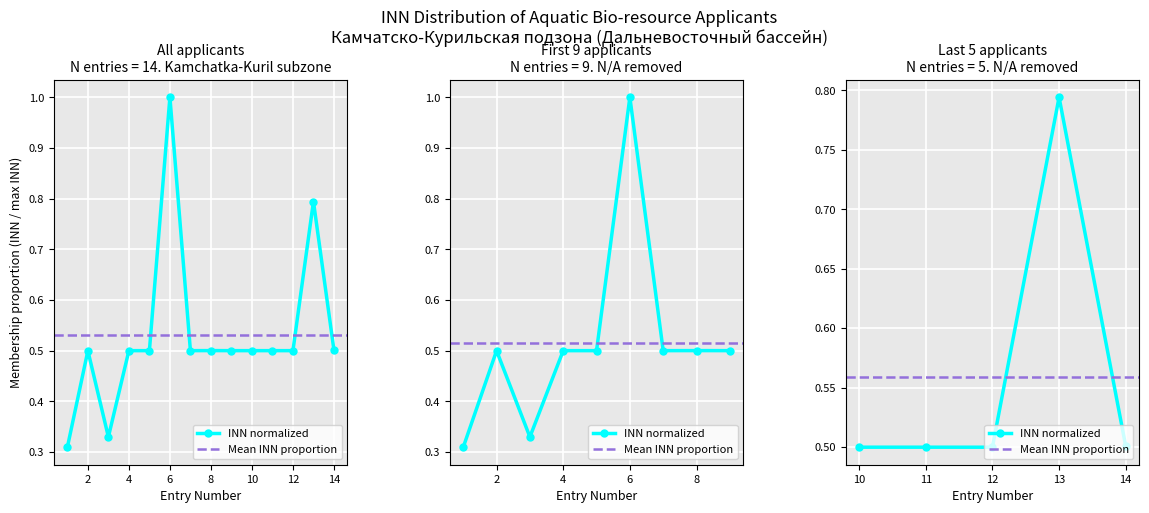

Is it true that the value at 13 is 1.1?

False